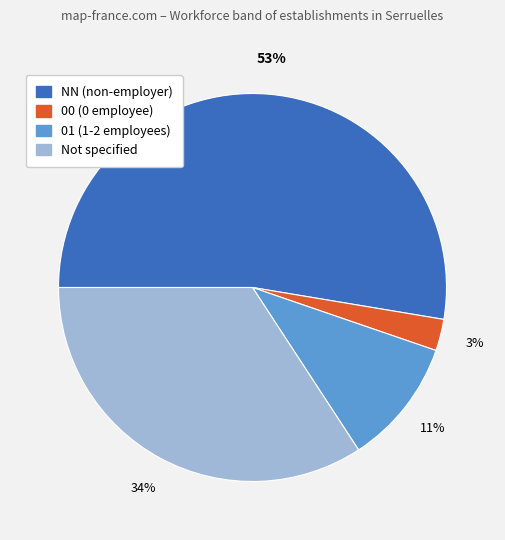

Is there a majority slice in this chart?

Yes